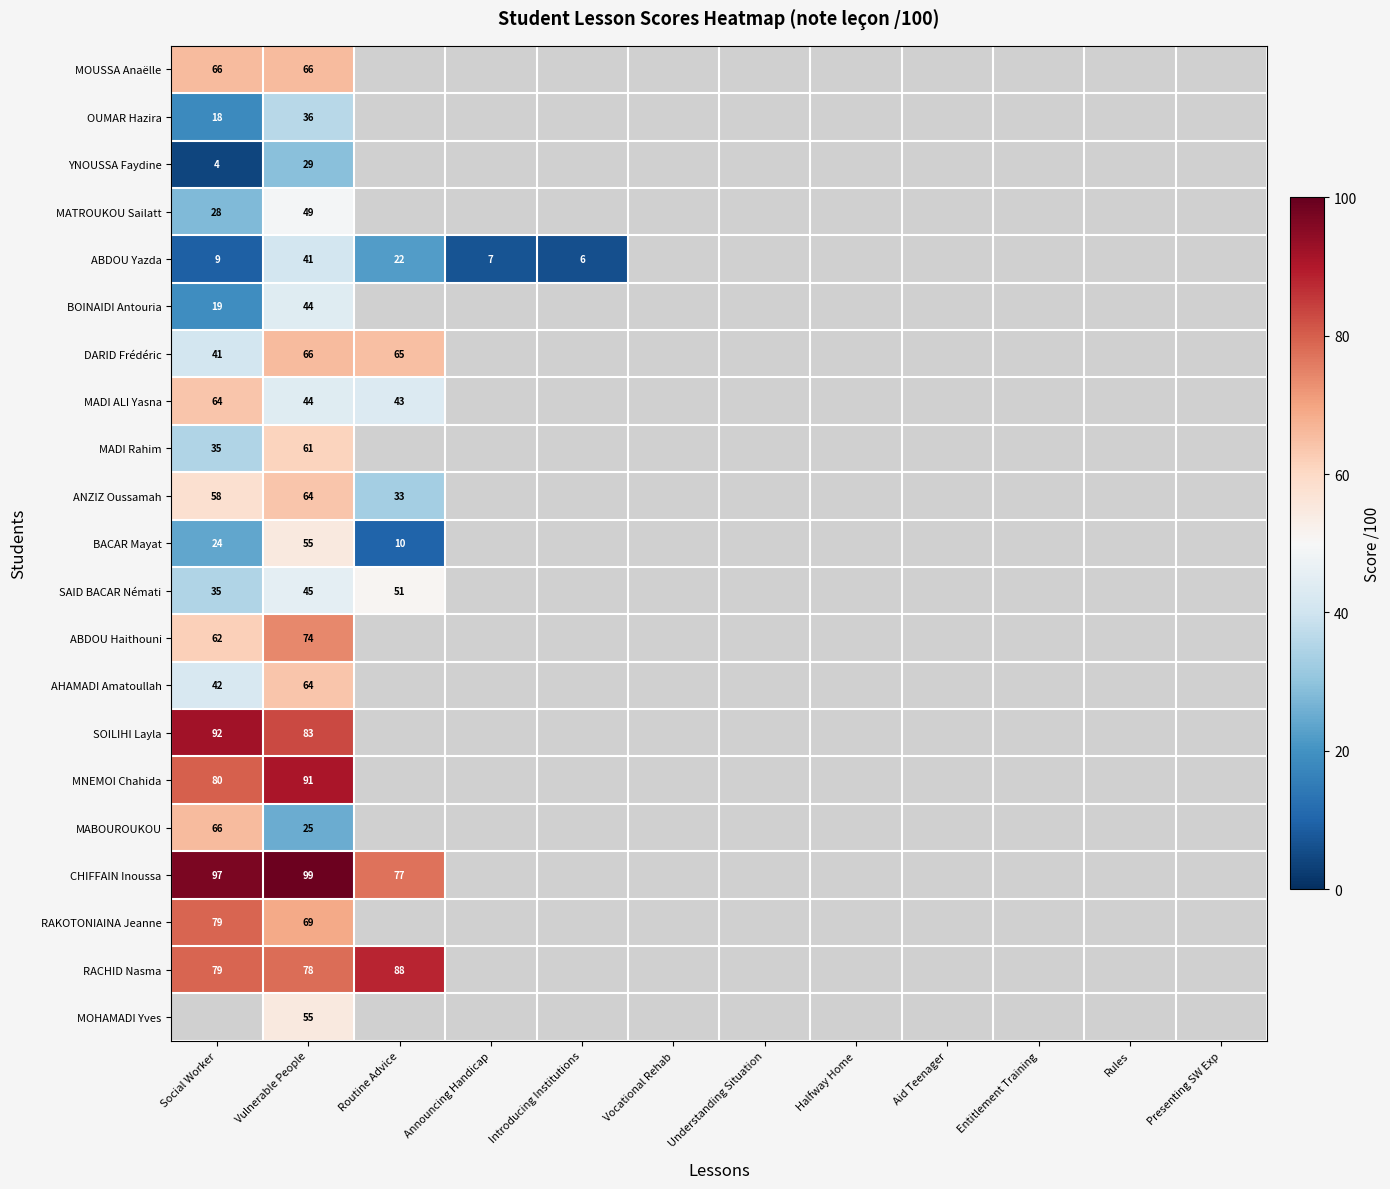

The value of SAID BACAR Némati at Social Worker is 17. True or false?

False